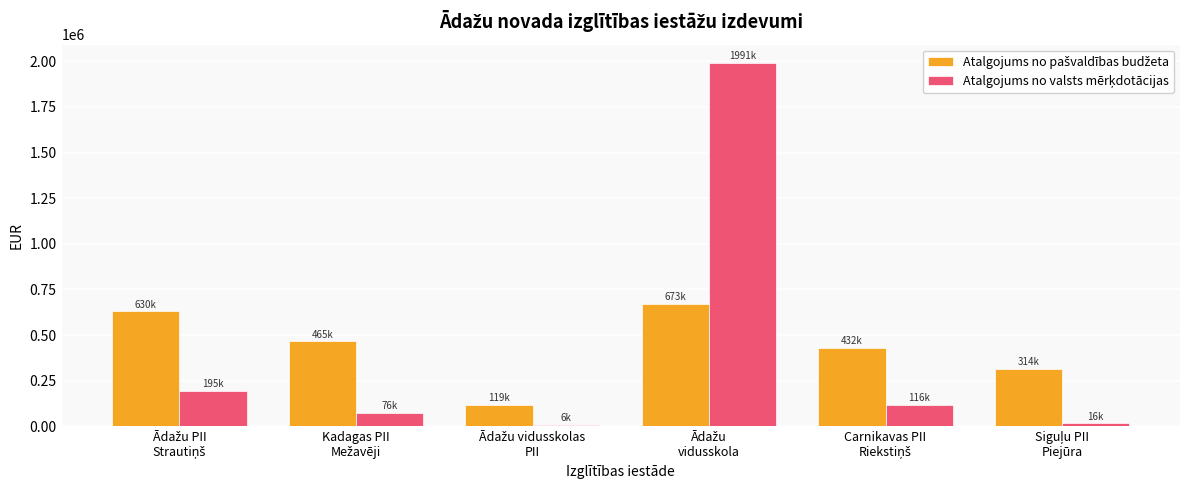

What is the greatest value displayed?

1991341.7